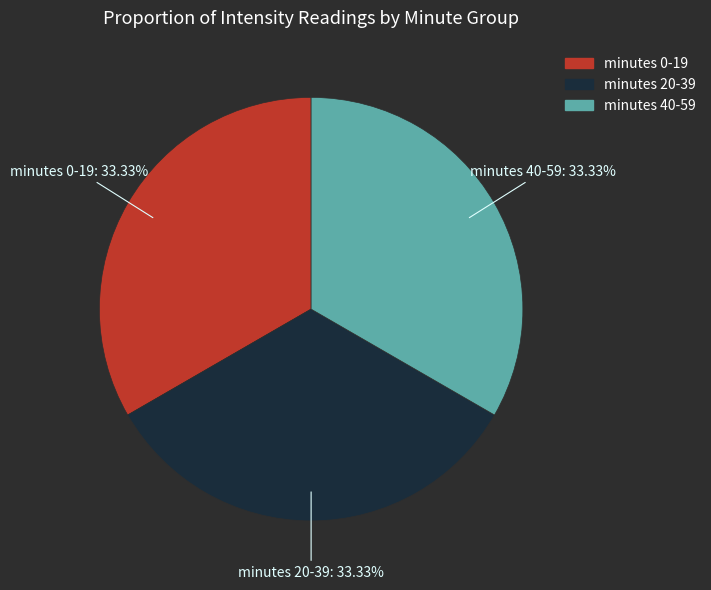

Does any single category account for the majority?

No